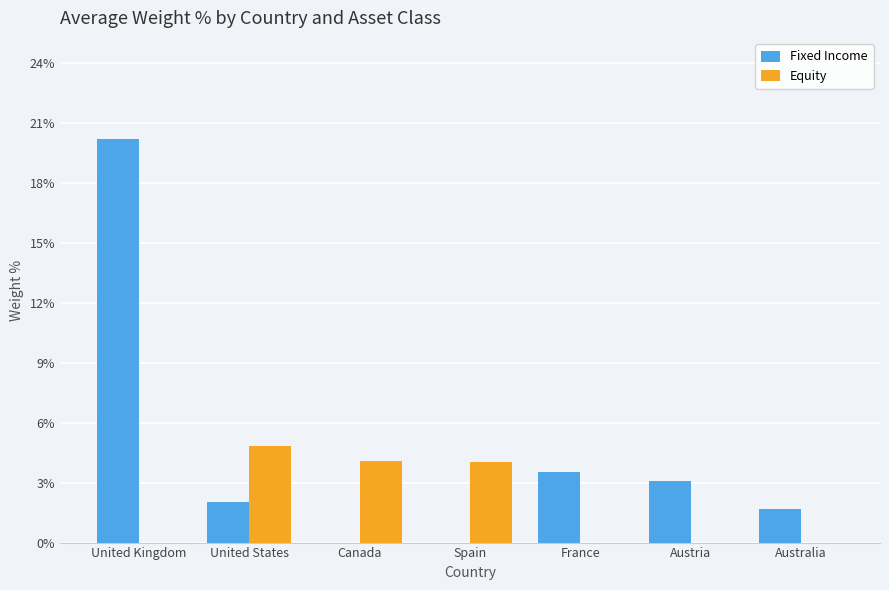

What is the maximum value shown in the chart?

20.2